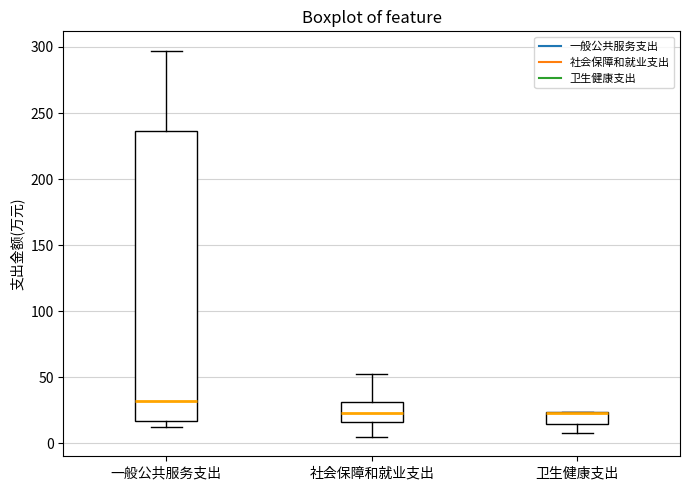

Which box is the tallest, from its lower edge to its upper edge?

一般公共服务支出